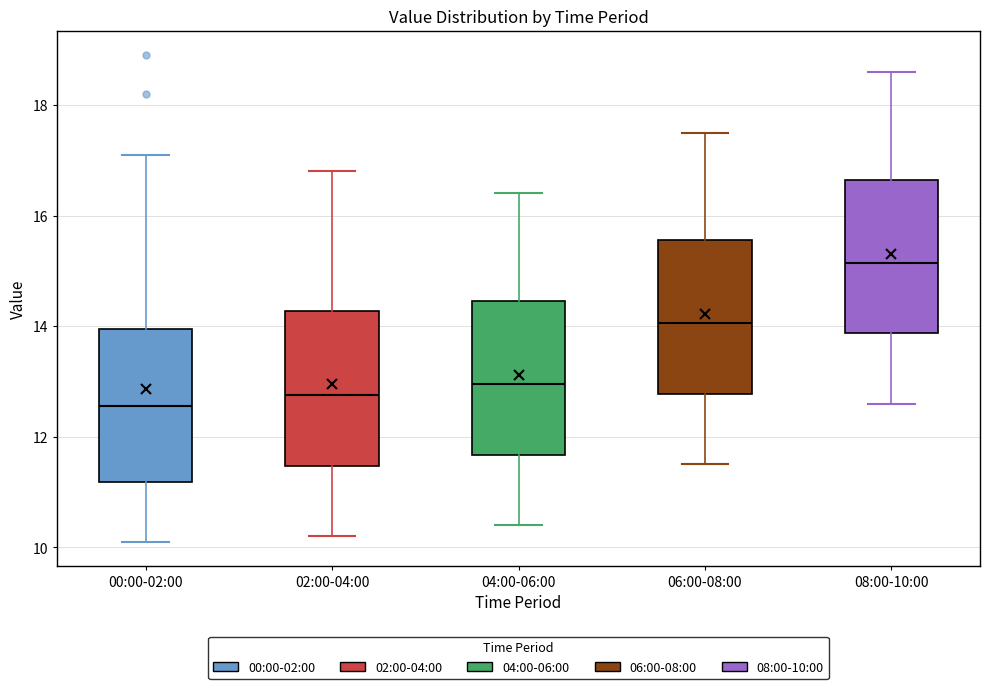

Where does the upper whisker of the box for 08:00-10:00 end on the y-axis? The values are not printed on the chart, so give them approximately, as read against the axis.

18.6